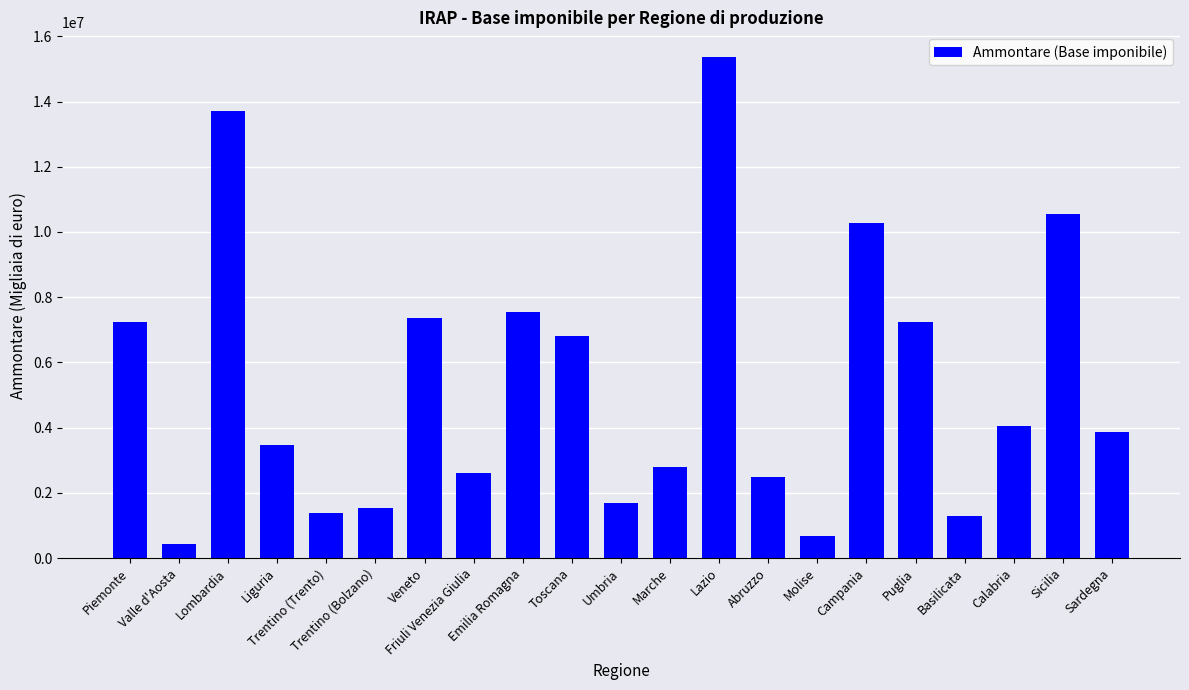

Which has a higher value, Puglia or Calabria?

Puglia